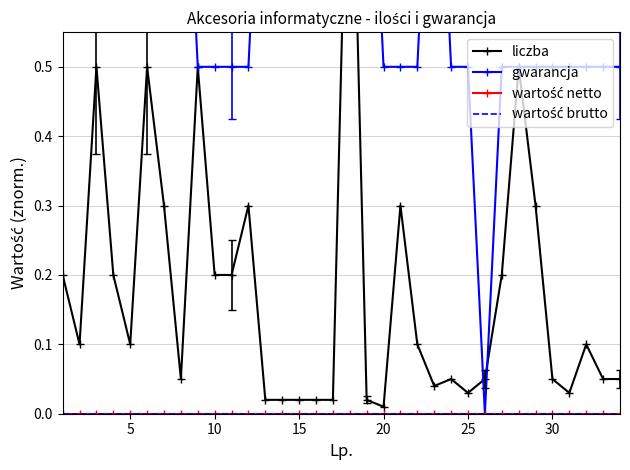

The value of gwarancja at 8 is 0.2. True or false?

False